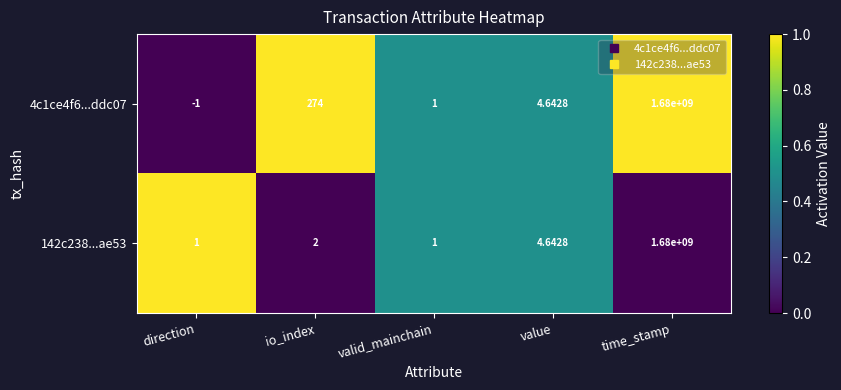

At which label does 4c1ce4f6...ddc07 first exceed 4?

io_index